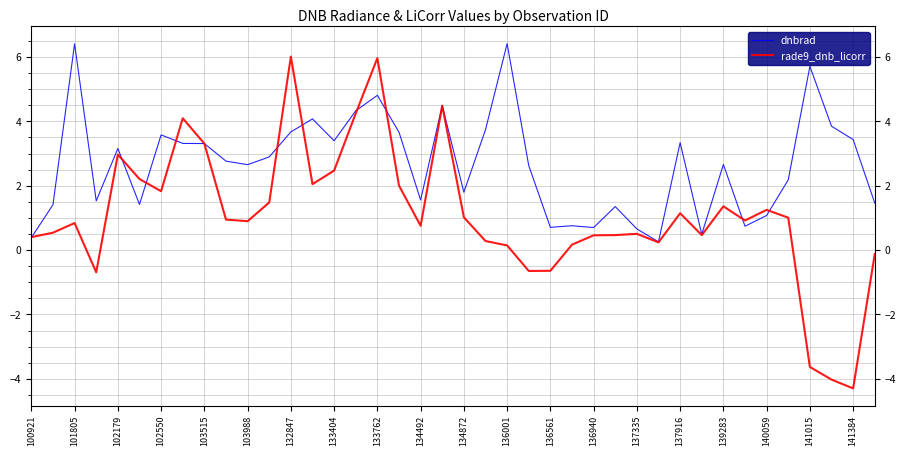

What are all the series names shown in the legend?

dnbrad, rade9_dnb_licorr